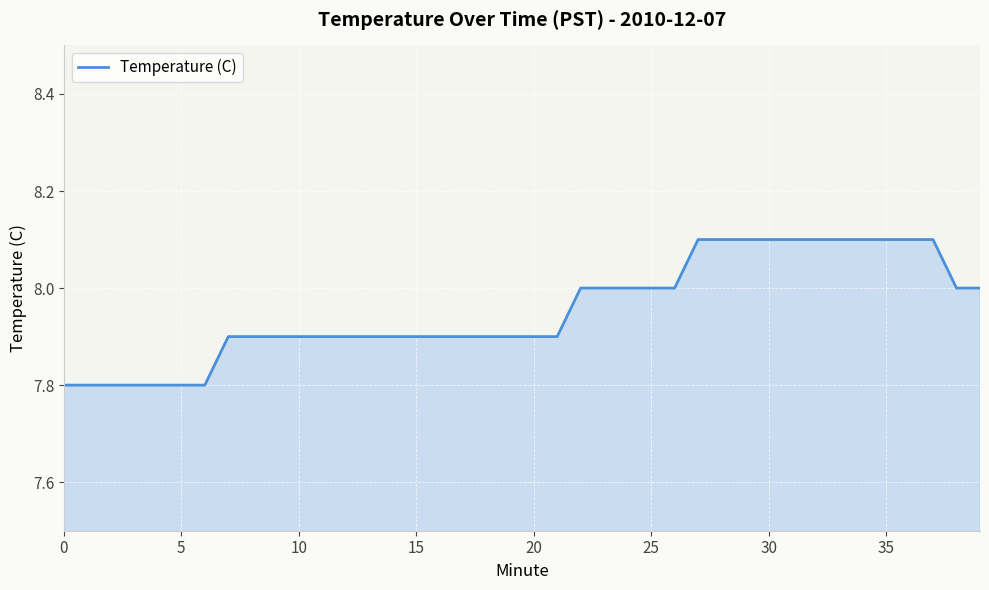

What is the difference between the maximum and minimum values?

0.3